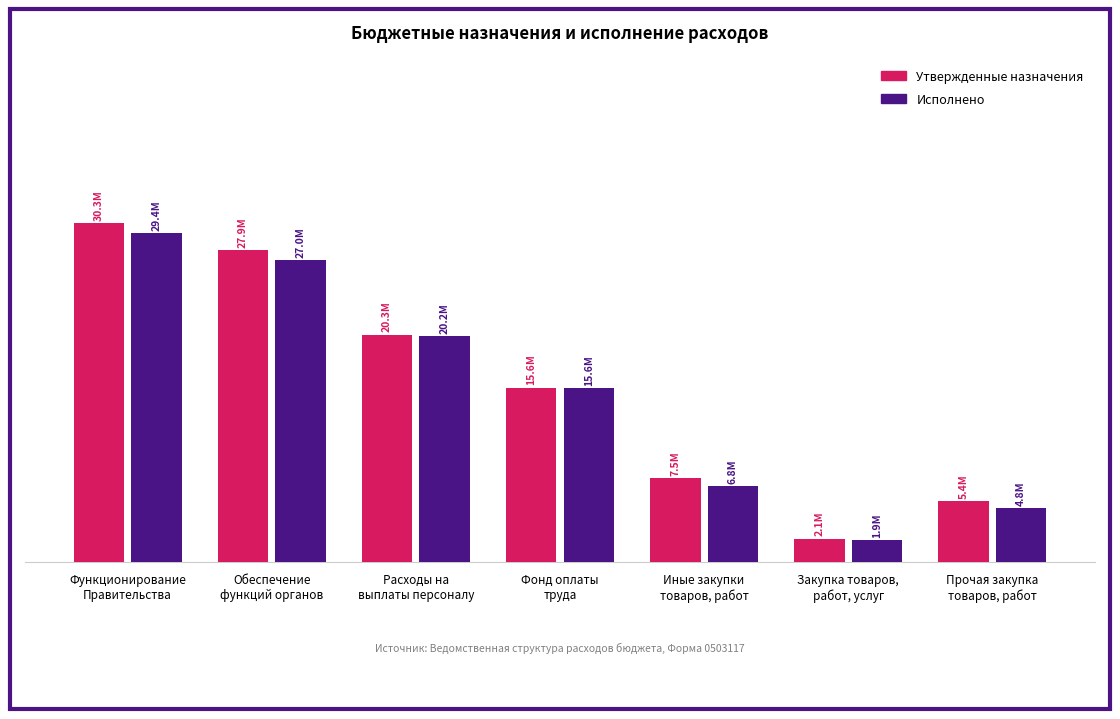

Does the chart contain any negative values?

No